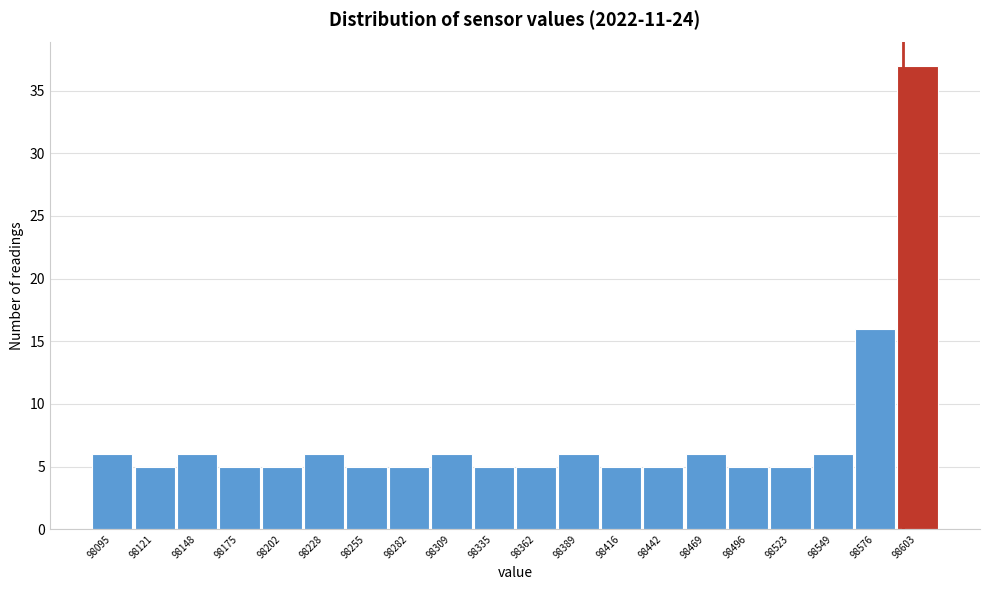

Reading right to left, extract all data points from this chart.

37	16	6	5	5	6	5	5	6	5	5	6	5	5	6	5	5	6	5	6